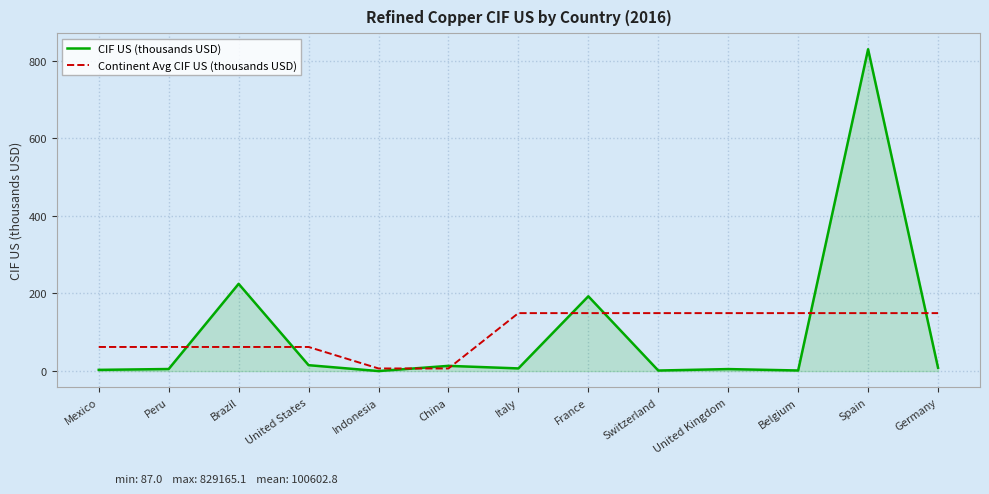

Count the number of categories in the chart.

13